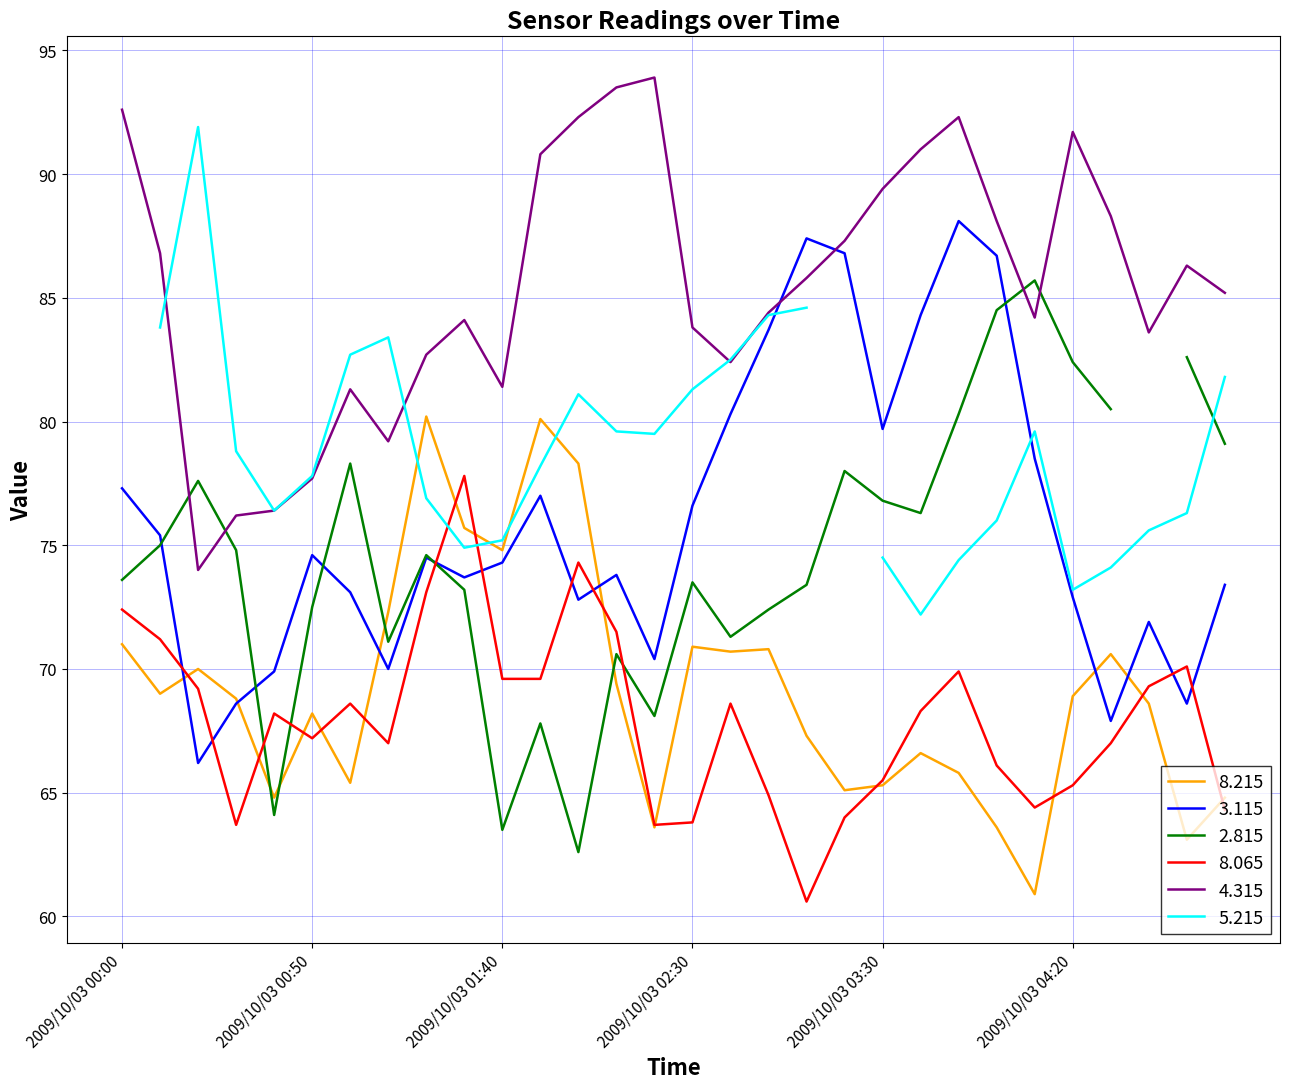

How many categories are shown in the chart?

30